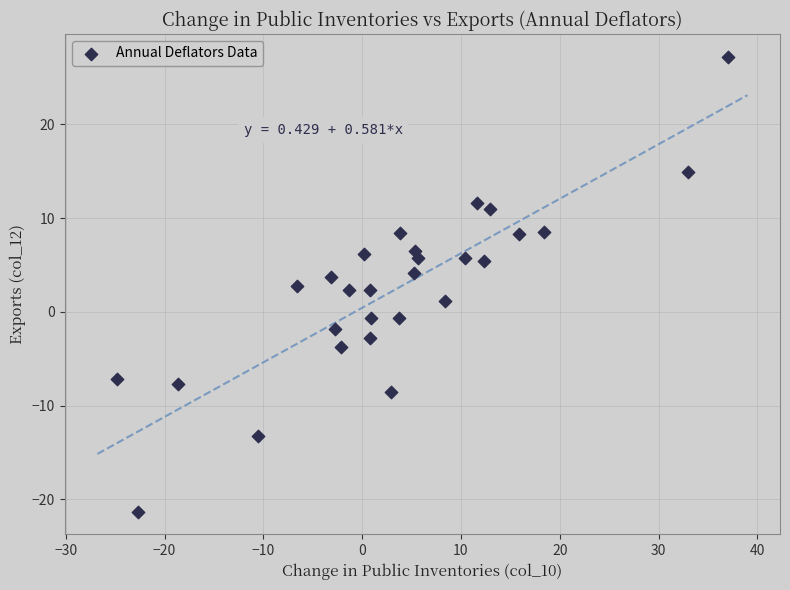

What is the range of Y values (max minus min)?

48.5